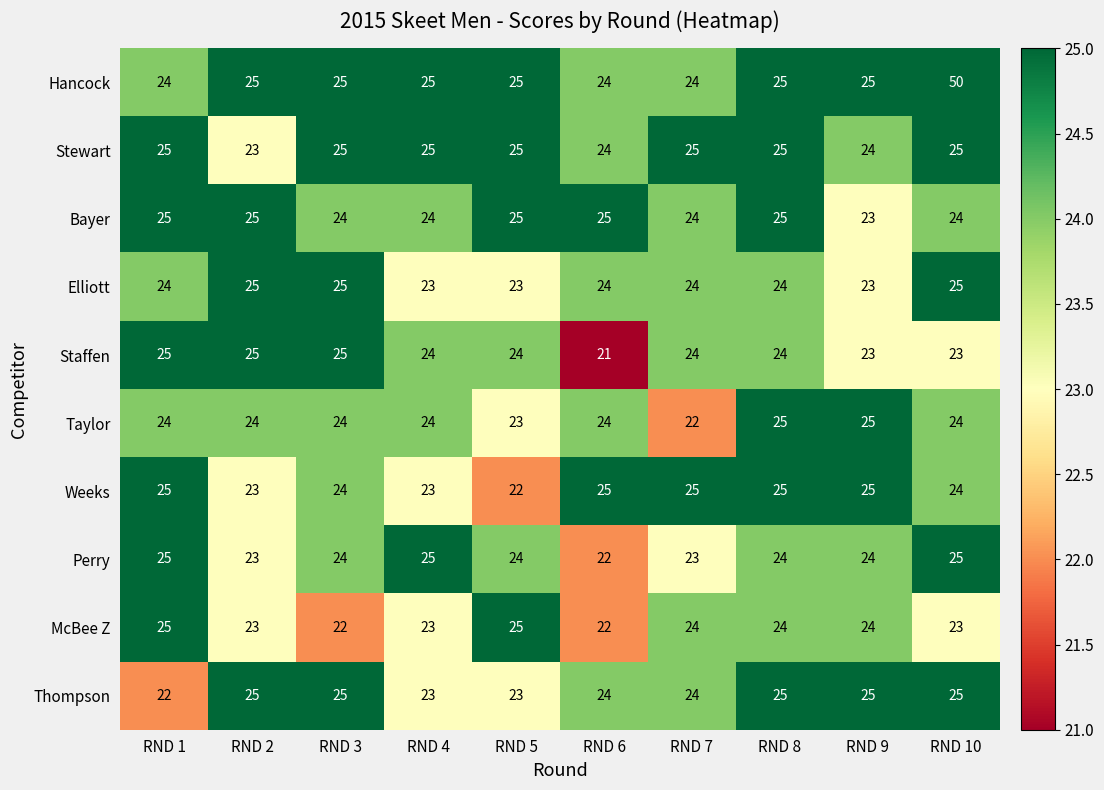

What is the maximum value for Bayer?

25